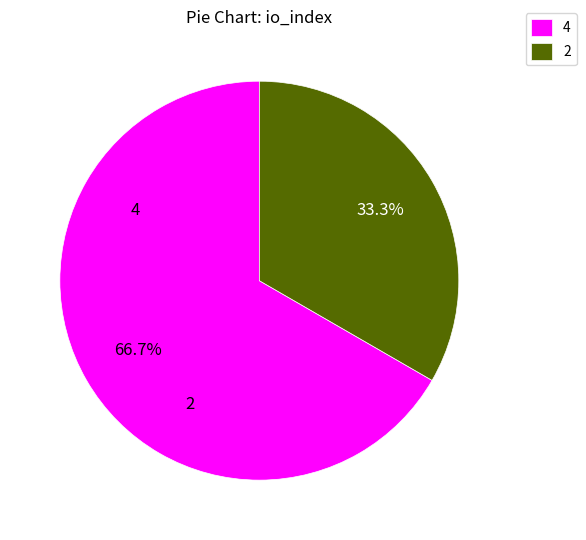

Does any single category account for the majority?

Yes